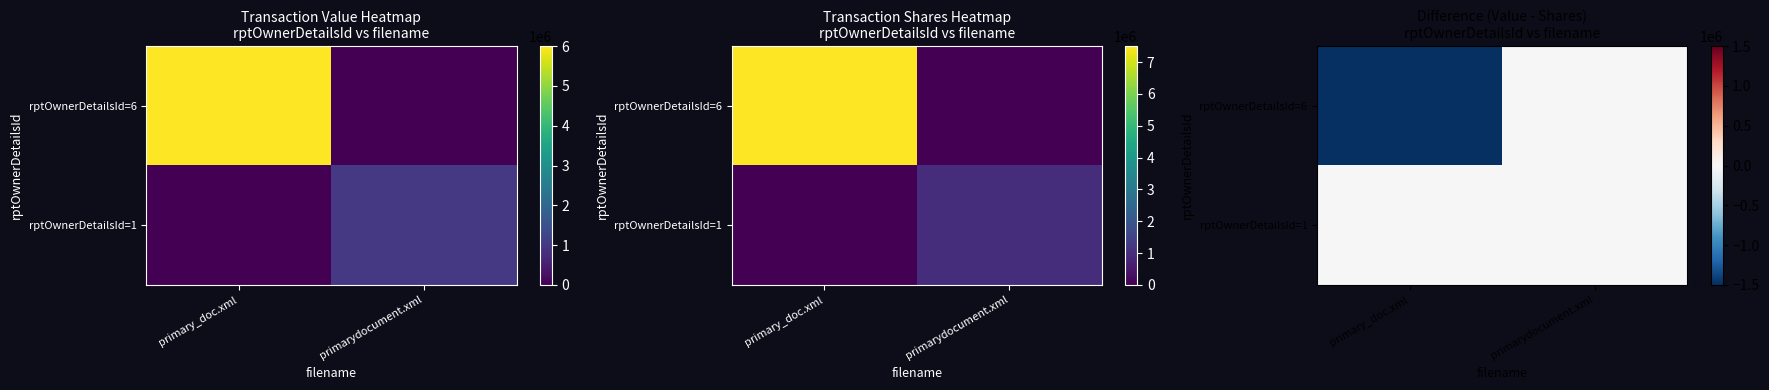

At primarydocument.xml, list the series in order from smallest to largest.

rptOwnerDetailsId=6, rptOwnerDetailsId=1